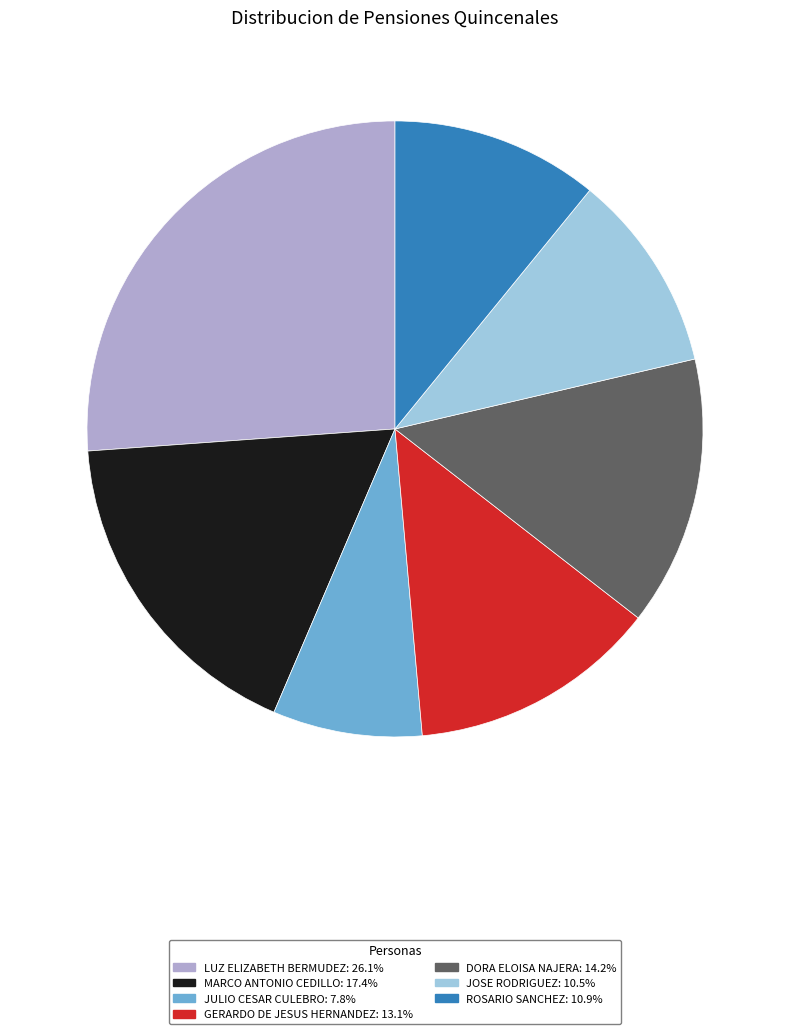

Which category has the smallest portion of the pie?

JULIO CESAR CULEBRO